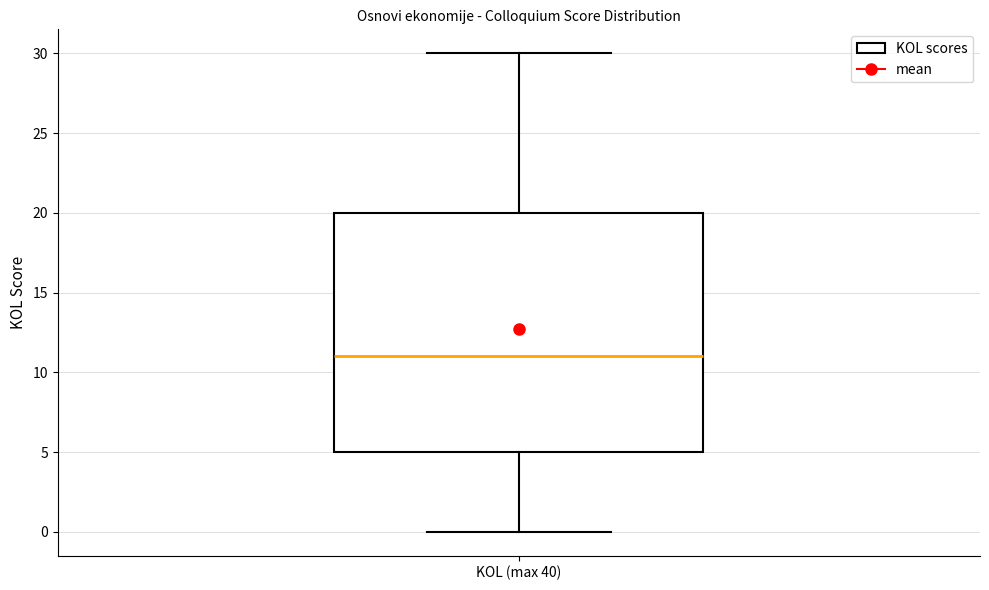

Where is the lower edge of the box for KOL (max 40) on the y-axis? The values are not printed on the chart, so give them approximately, as read against the axis.

5